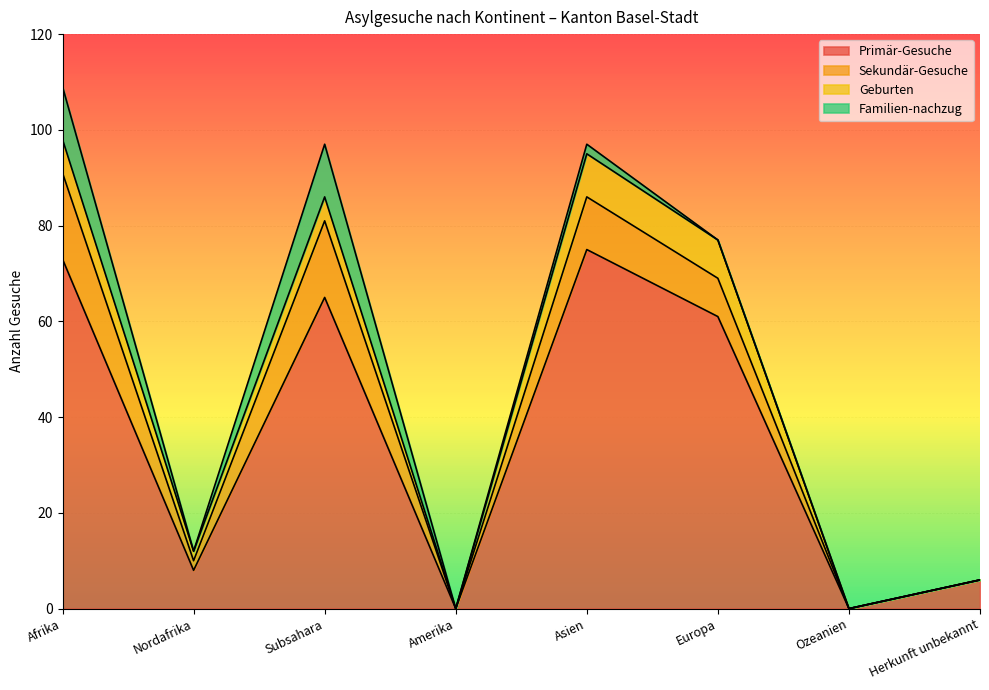

In Geburten, how many points are lower than both neighbors (excluding endpoints)?

2